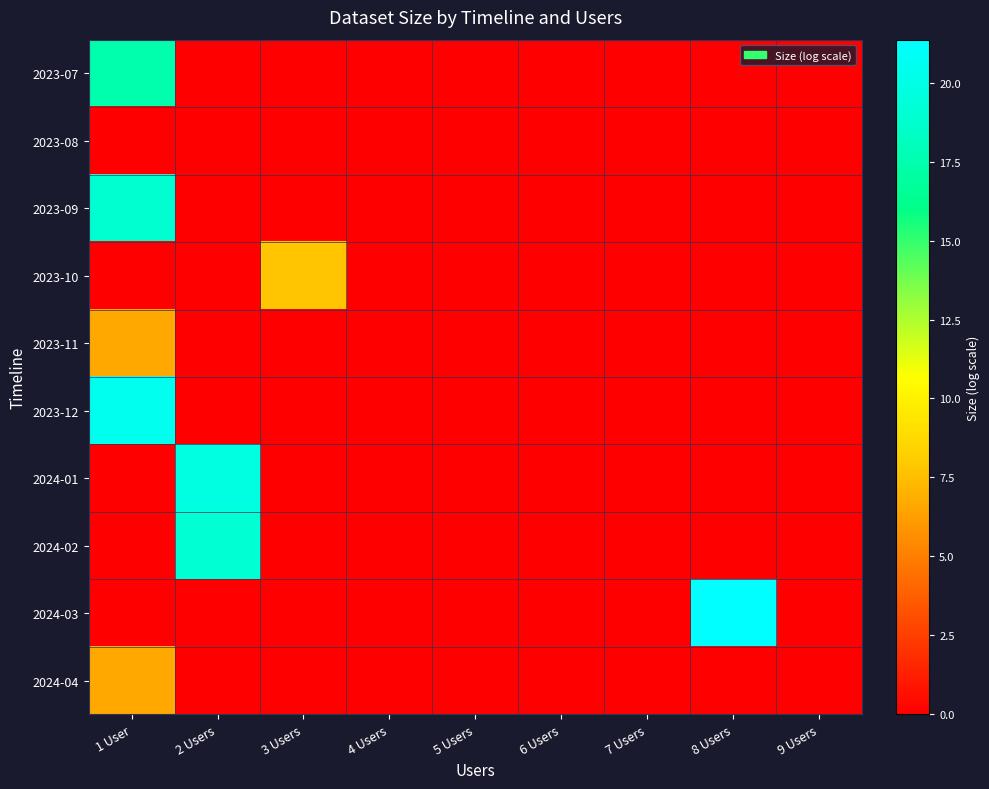

What is the maximum value shown in the chart?

21.4